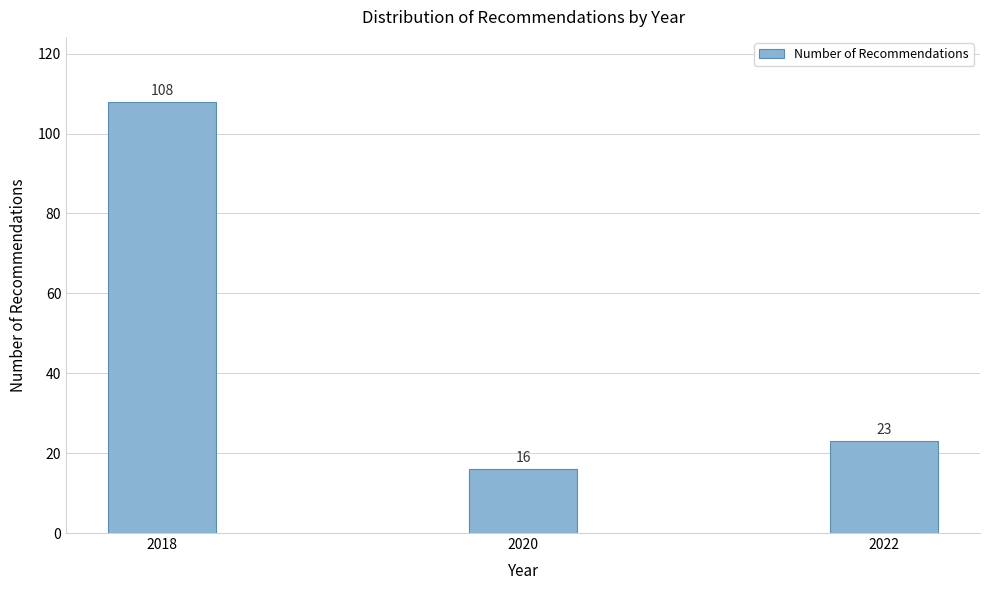

Reading left to right, list all the values displayed in this chart.

2018=108	2020=16	2022=23